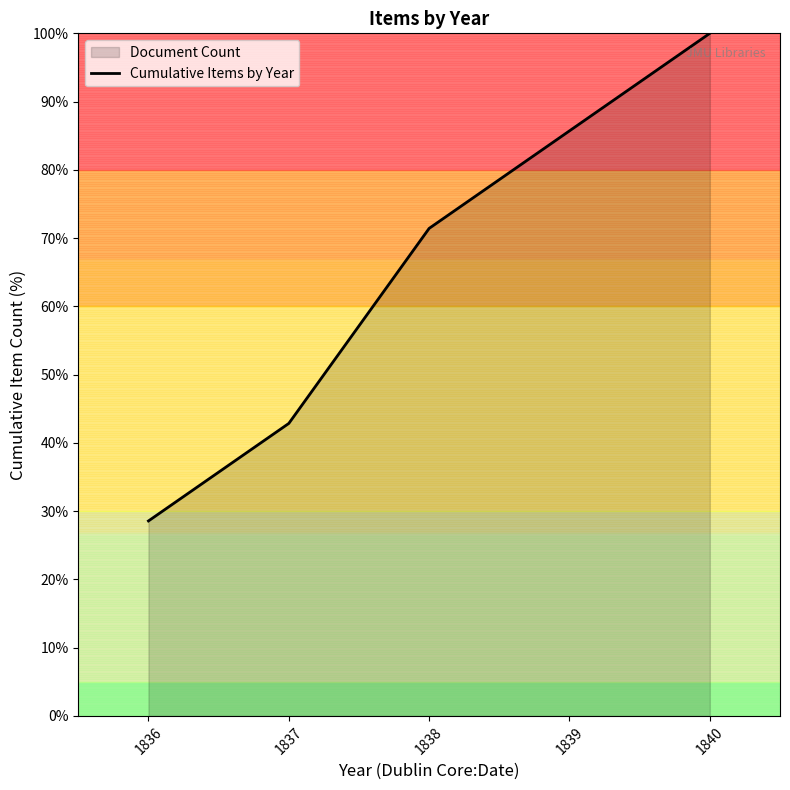

What is the greatest value displayed?

100.0